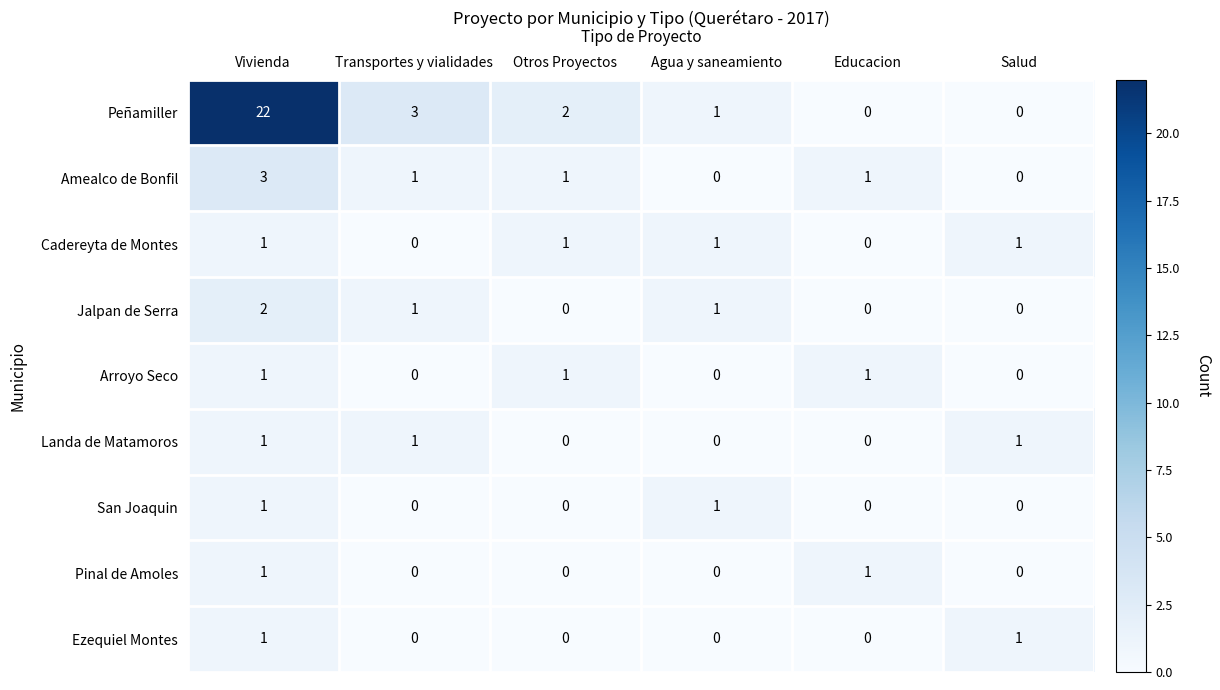

Which label corresponds to the largest value in the chart?

Vivienda